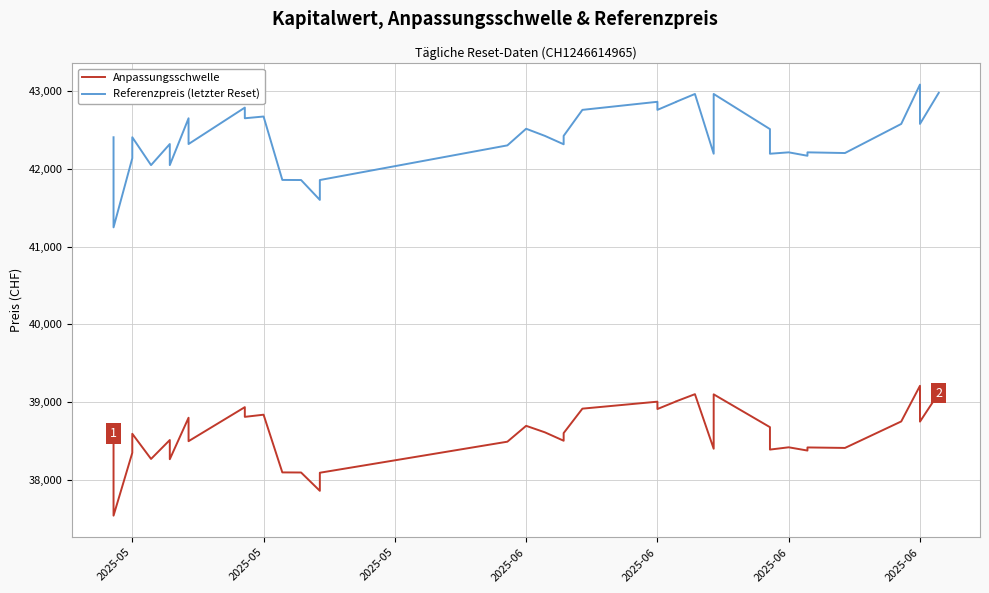

Is it true that Anpassungsschwelle equals 14108.7 at 2025-06?

False